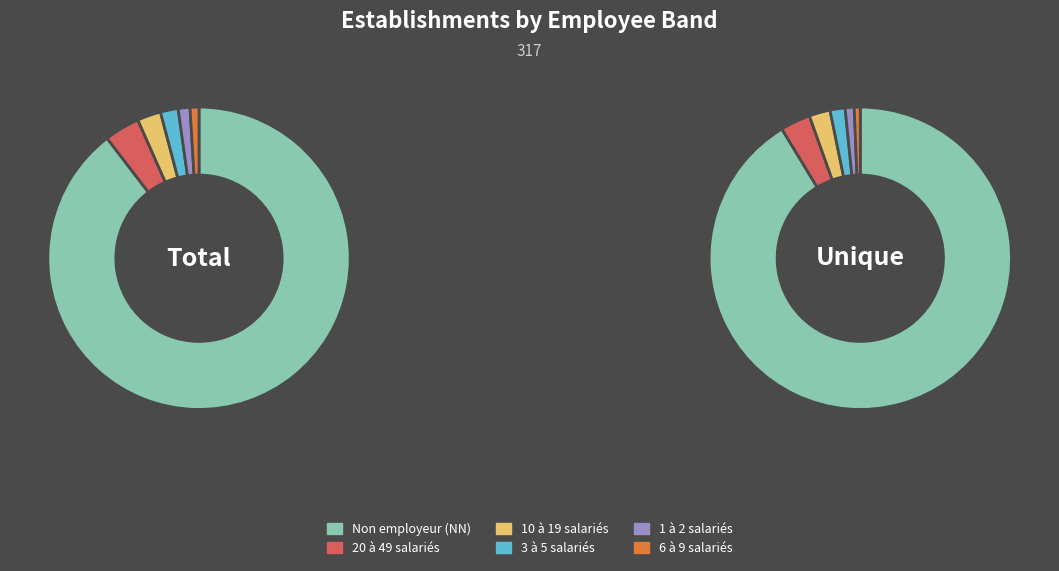

What percentage is the 21 slice, to the nearest percent?

4%